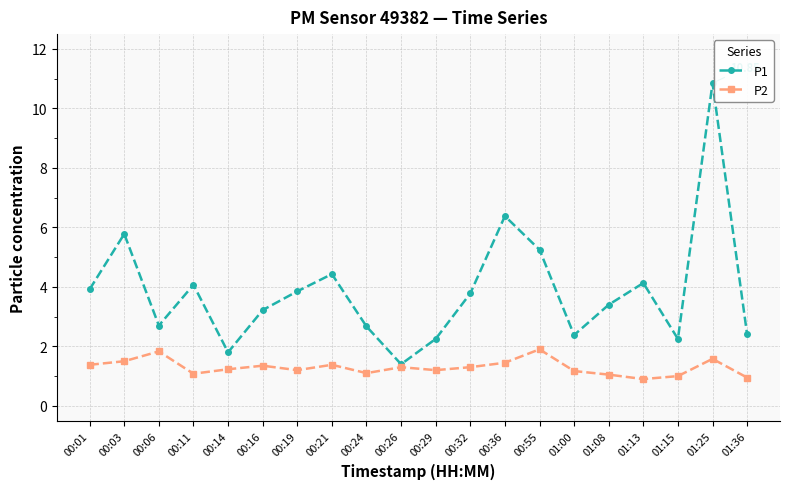

Which series has the largest range (max minus min)?

P1